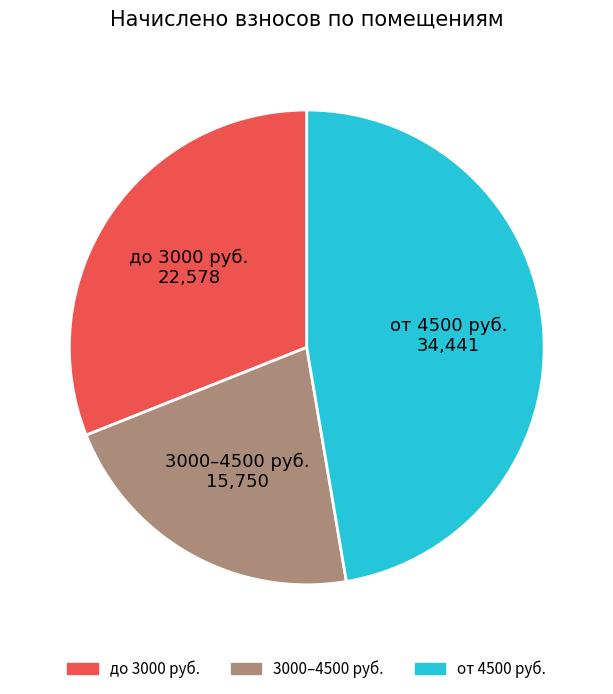

Is it true that до 3000 руб. 22,578 is 39% of the pie?

False